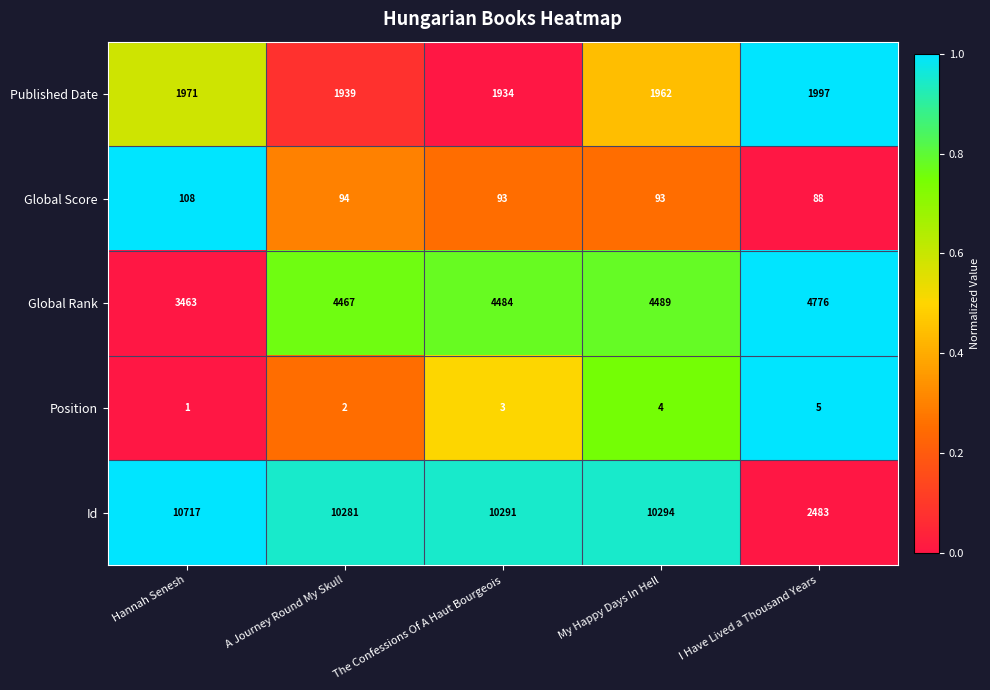

Reading right to left, what are all the values shown in this chart?

Published Date: 1997	1962	1934	1939	1971
Global Score: 88	93	93	94	108
Global Rank: 4776	4489	4484	4467	3463
Position: 5	4	3	2	1
Id: 2483	10294	10291	10281	10717